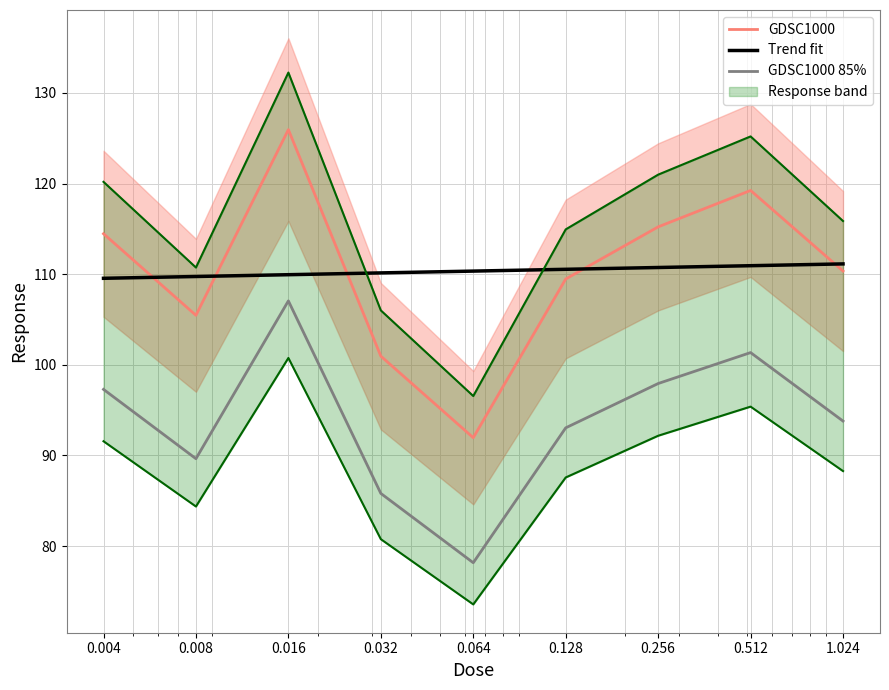

Approximately how many times larger is the value at 0.512 compared to 0.256?

1.0